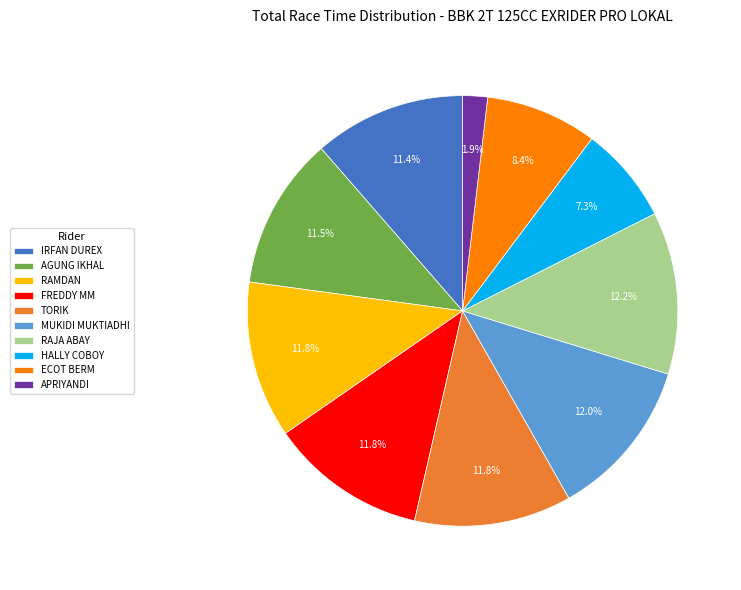

To the nearest percent, what is the difference between the largest and smallest slice percentages?

10%